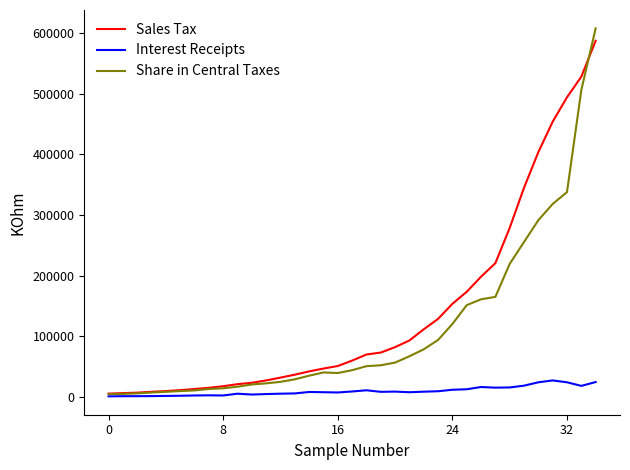

What is the smallest value displayed?

992